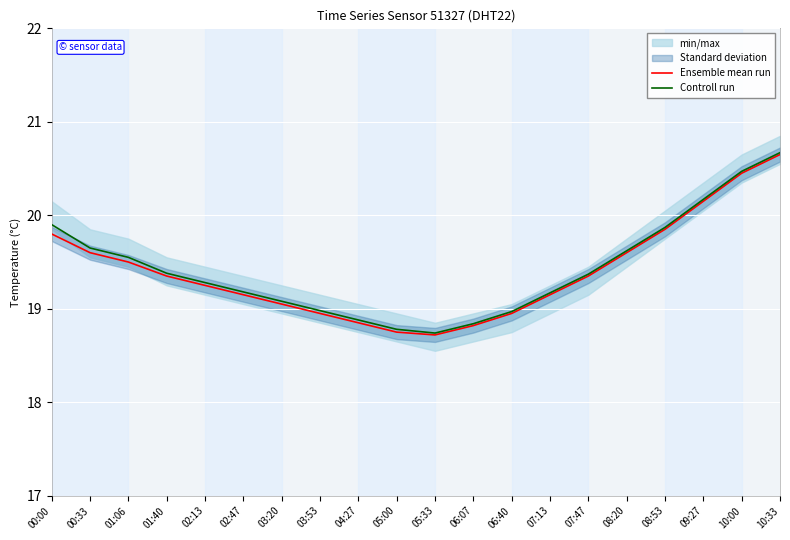

Reading left to right, list all the values displayed in this chart.

Ensemble mean run: 19.8	19.6	19.5	19.4	19.2	19.1	19.1	18.9	18.9	18.8	18.7	18.8	18.9	19.1	19.4	19.6	19.9	20.1	20.4	20.6
Controll run: 19.9	19.6	19.6	19.4	19.3	19.2	19.1	19.0	18.9	18.8	18.7	18.8	19.0	19.2	19.4	19.6	19.9	20.2	20.5	20.7